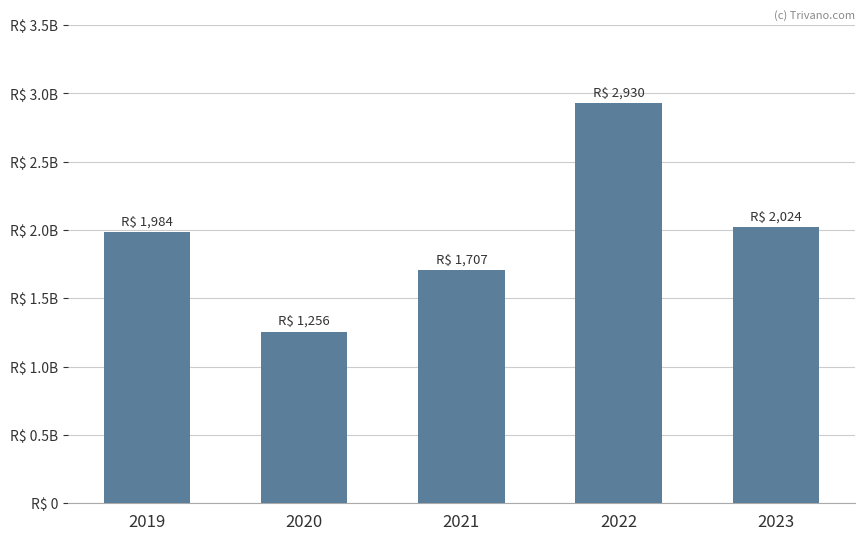

List the labels in order of value, largest first.

2022, 2023, 2019, 2021, 2020